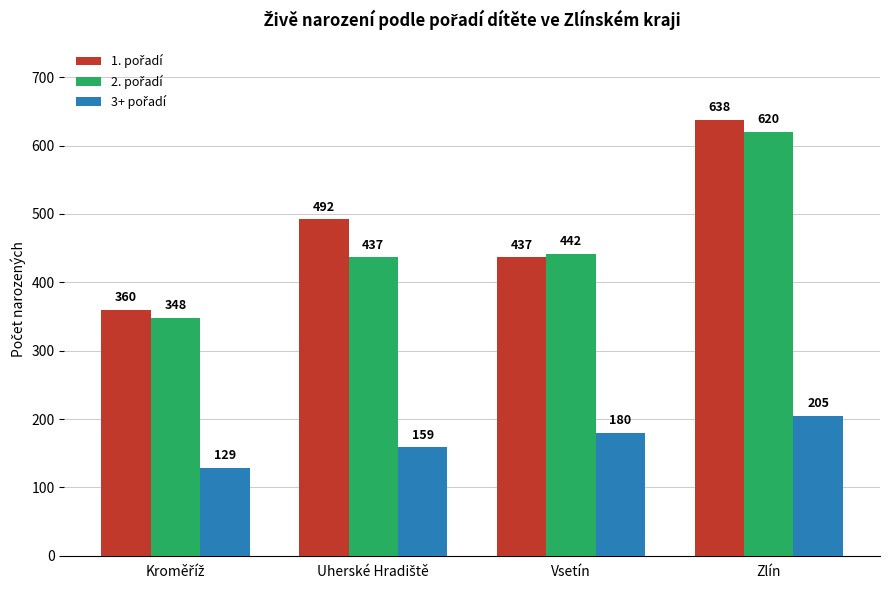

What is the smallest value displayed?

129